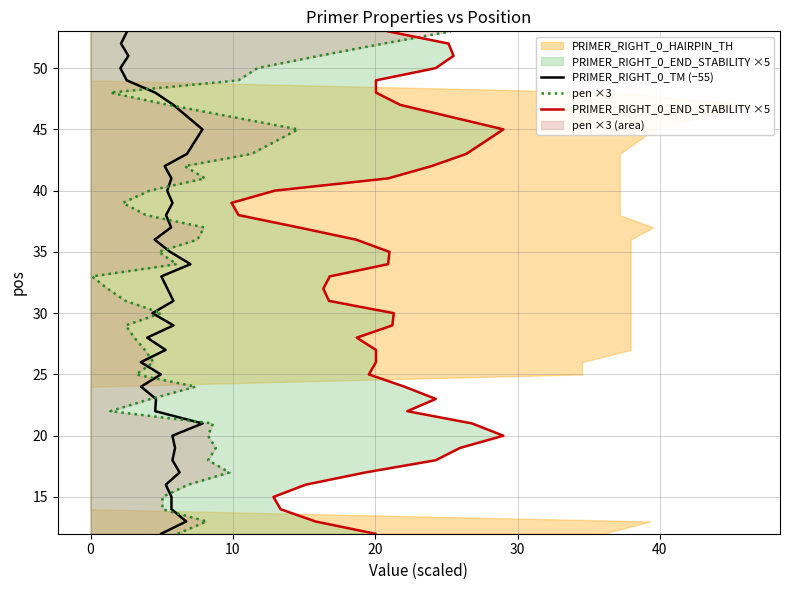

At which label is PRIMER_RIGHT_0_END_STABILITY ×5 closest to 32?

20